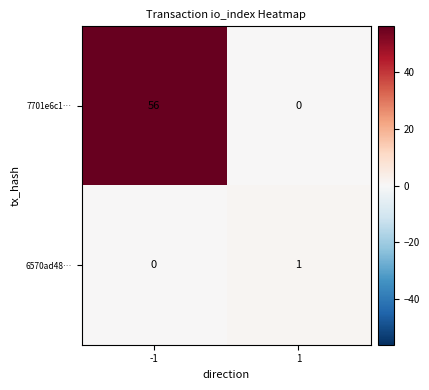

Rank the series by their maximum value, from lowest to highest.

6570ad48…, 7701e6c1…